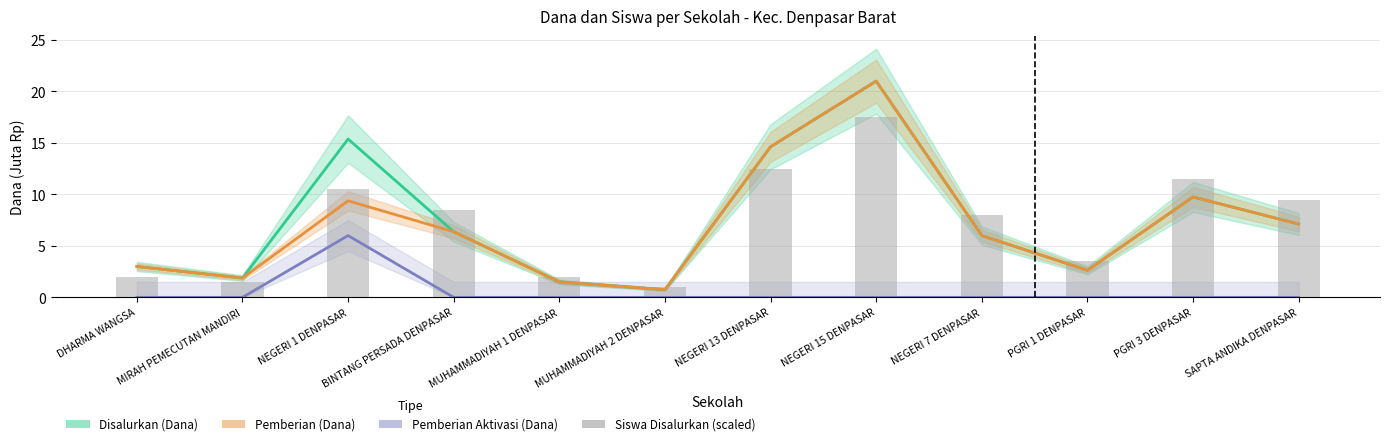

The Siswa Disalurkan (scaled) series shows 1.0 at MUHAMMADIYAH 2 DENPASAR. True or false?

True